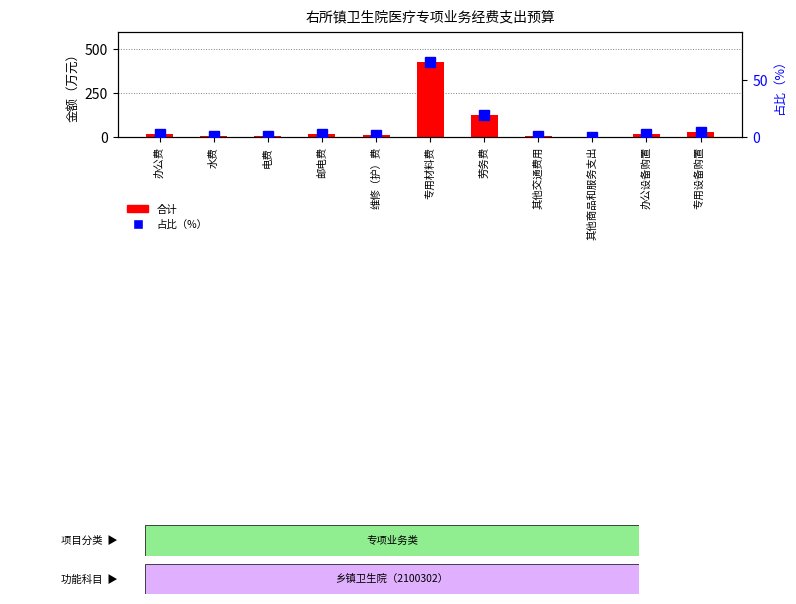

What are all the series names shown in the legend?

合计, 占比（%）